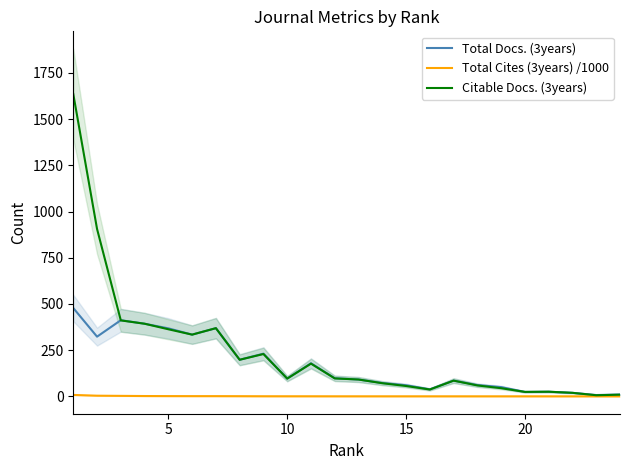

Does the chart display data point markers on the line(s)?

No